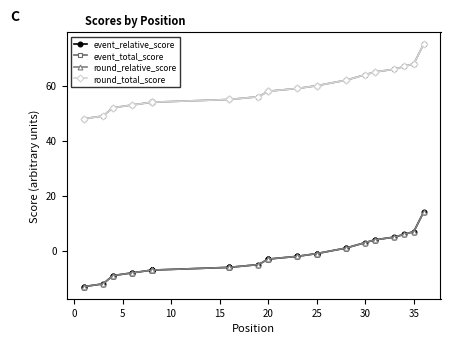

Is this an area chart (filled region under the line)?

No